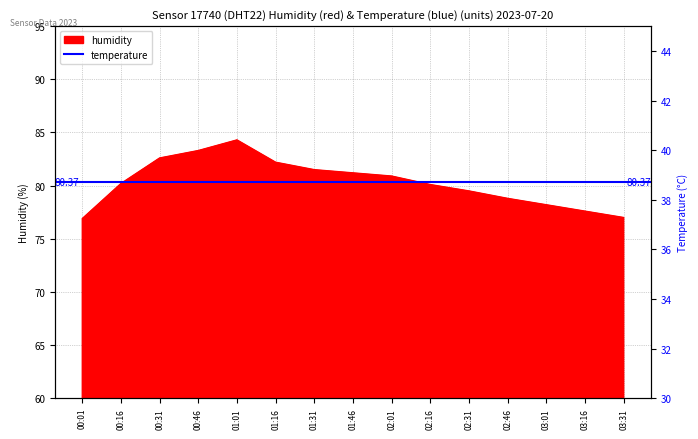

What is the average value?

80.3